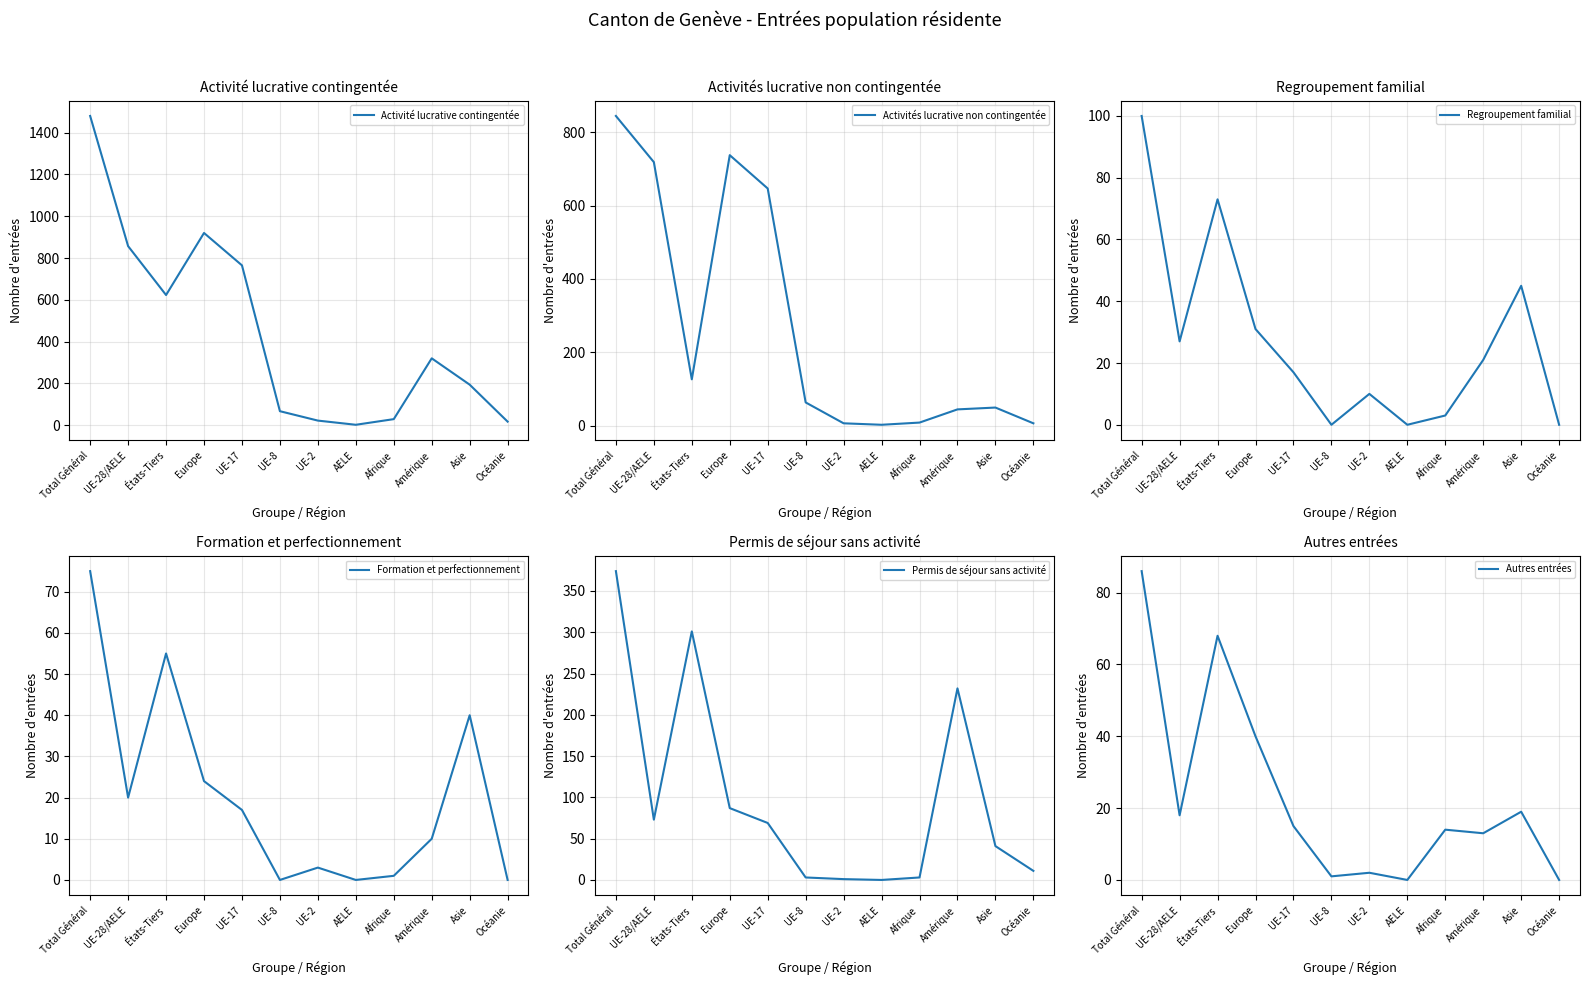

At UE-28/AELE, list the series in order from smallest to largest.

Autres entrées, Formation et perfectionnement, Regroupement familial, Permis de séjour sans activité, Activités lucrative non contingentée, Activité lucrative contingentée